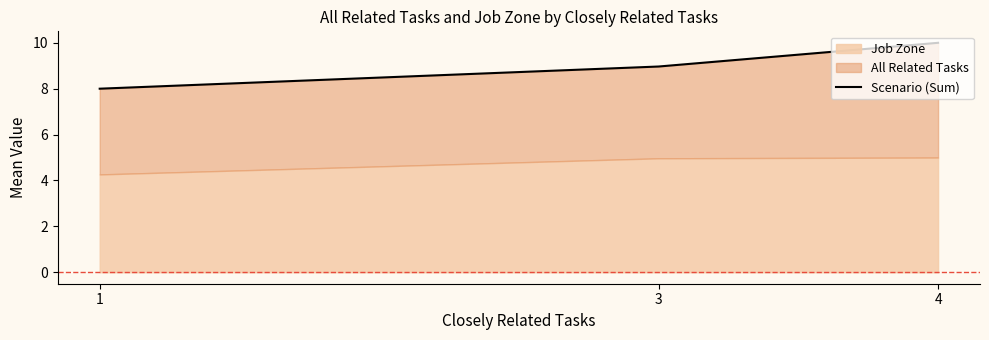

Where is the data nearest to the value 9?

3